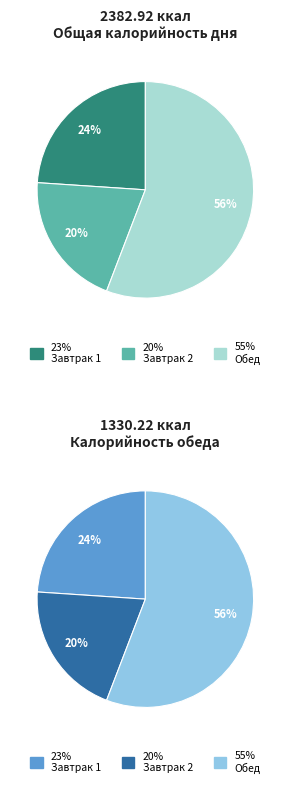

To the nearest percent, what percentage of the pie is Завтрак 2?

20%